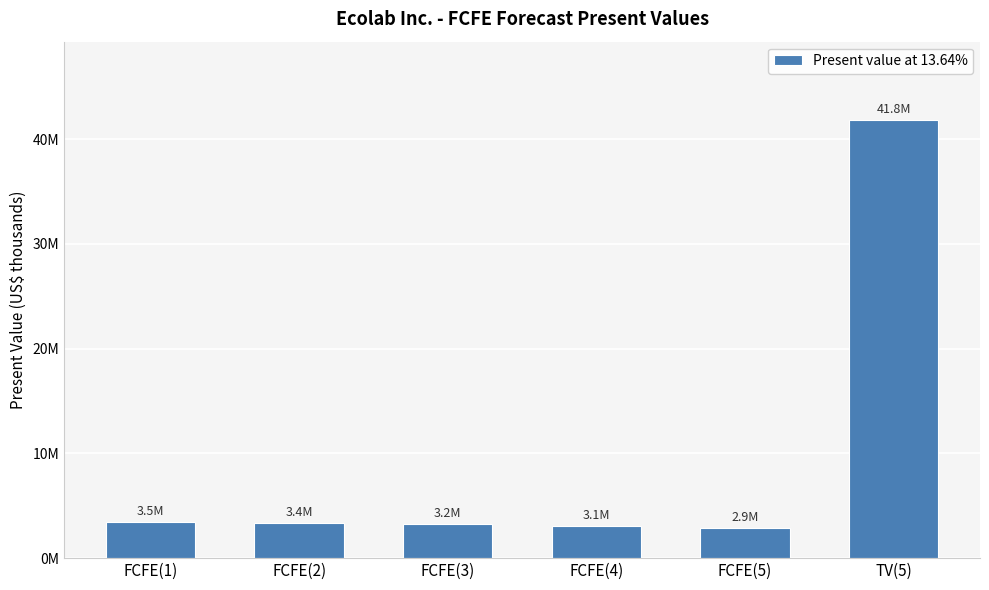

Are the bars horizontal?

No